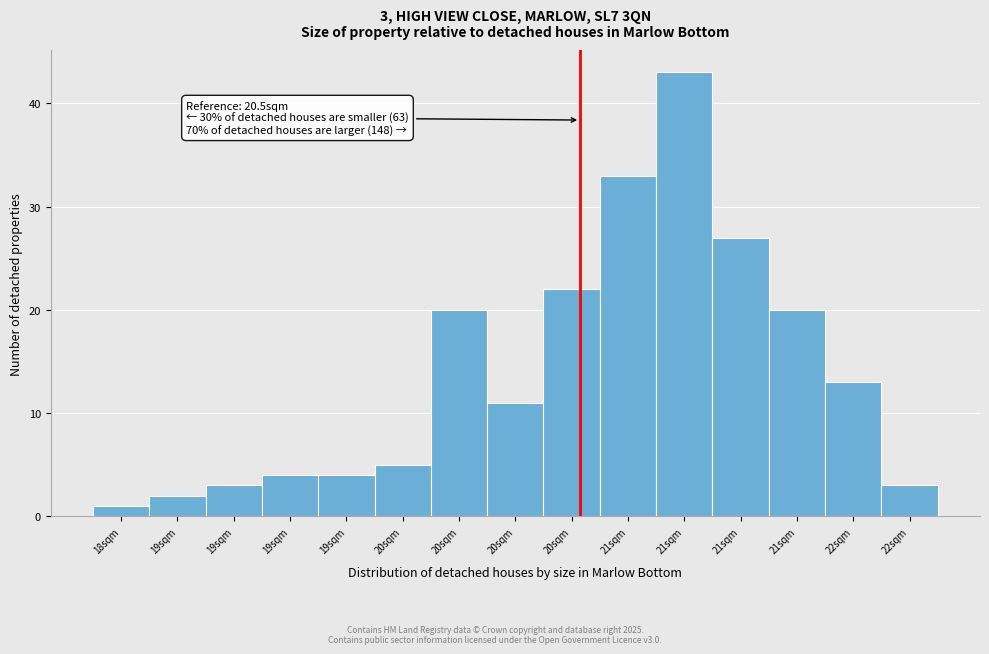

How many categories are shown in the chart?

15